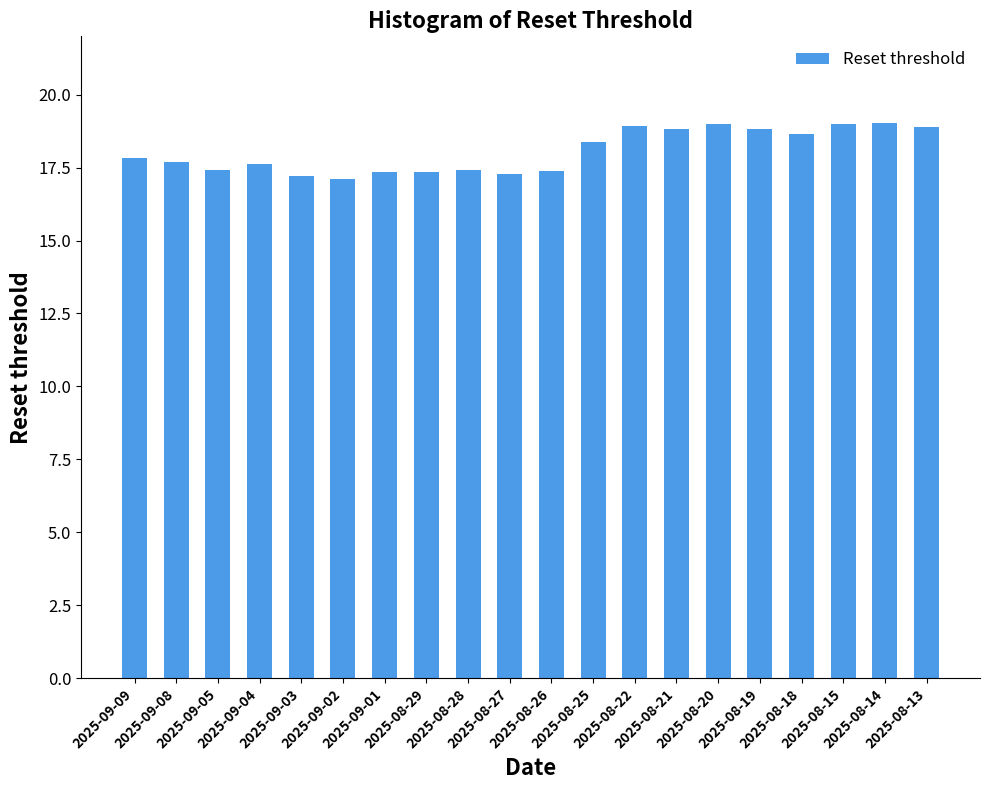

True or false: the data shows 4.2 at 2025-08-21.

False